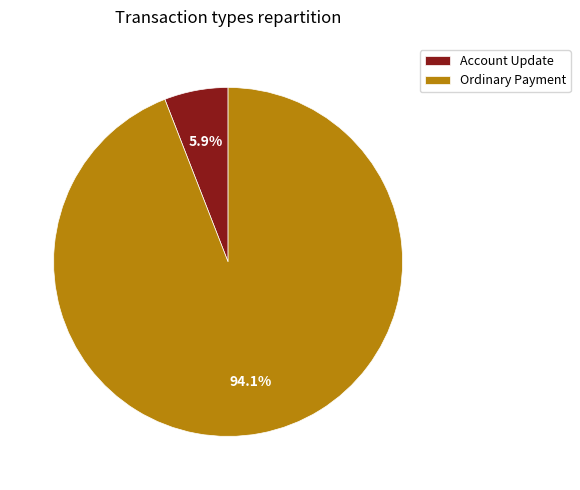

Is there any slice that represents more than half of the pie?

Yes